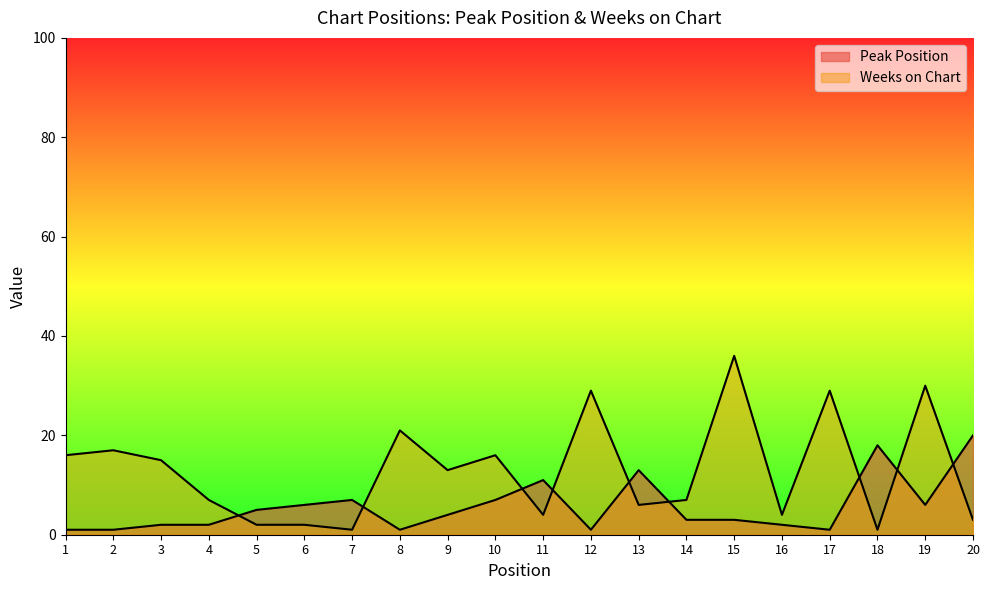

Which category has the highest value across all series?

15